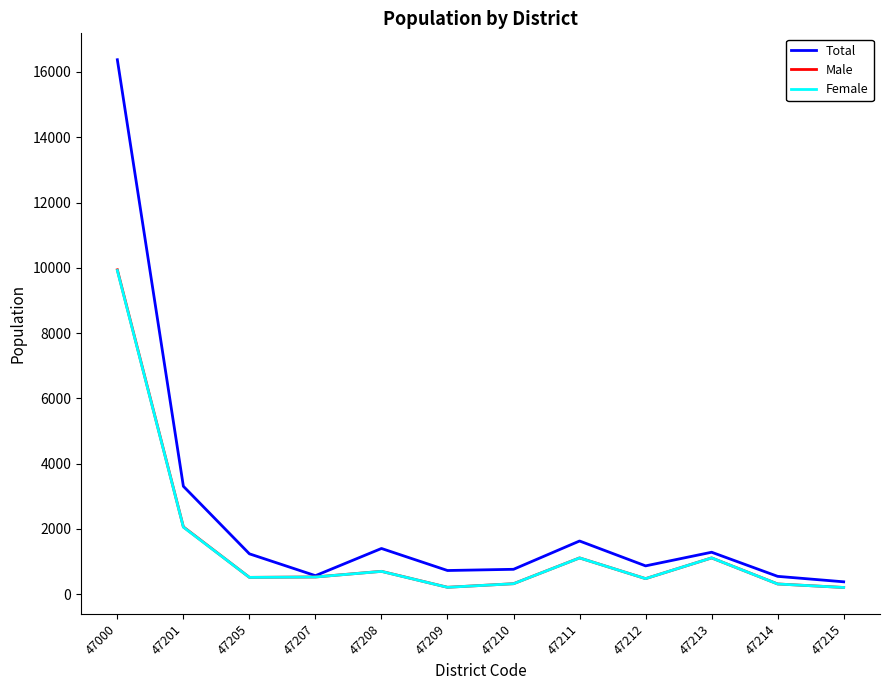

What are all the series names shown in the legend?

Total, Male, Female